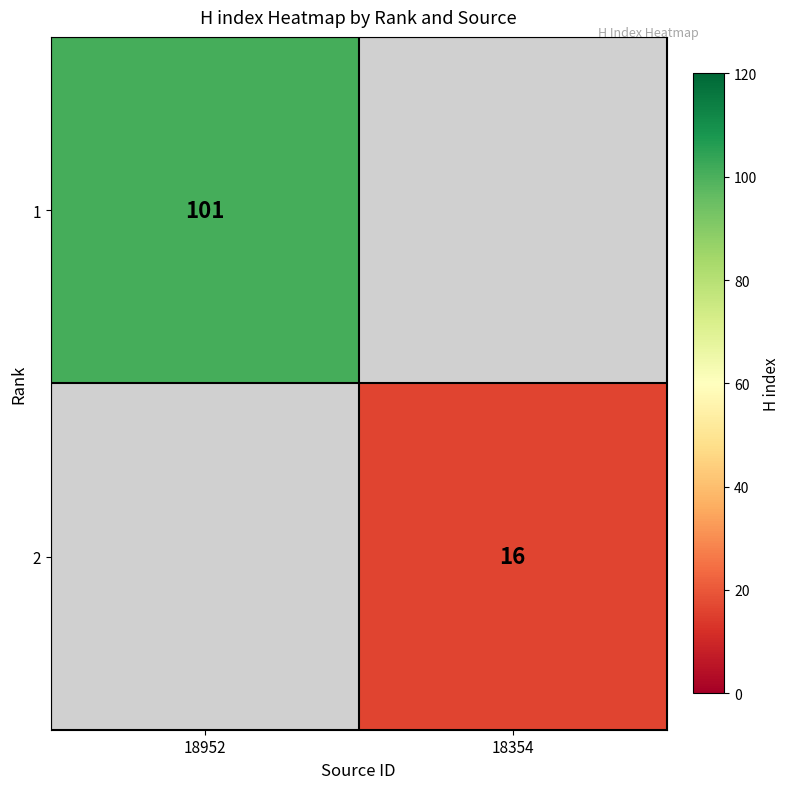

Is it true that 1 equals 101 at 18952?

True